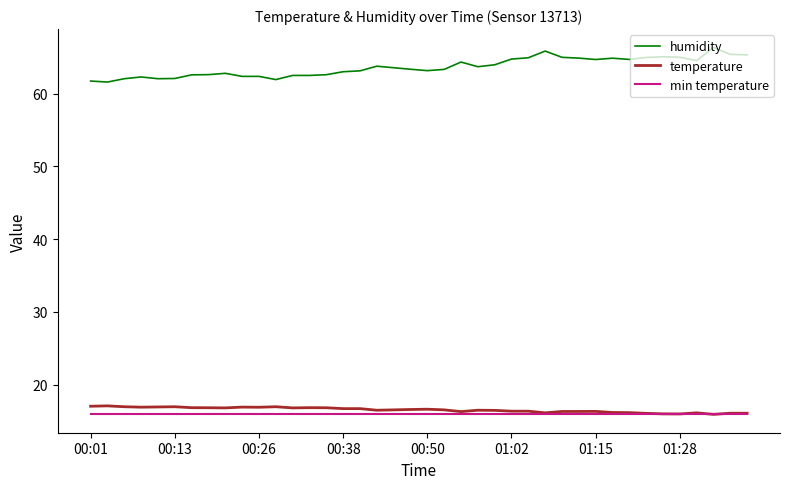

What are all the series names shown in the legend?

humidity, temperature, min temperature